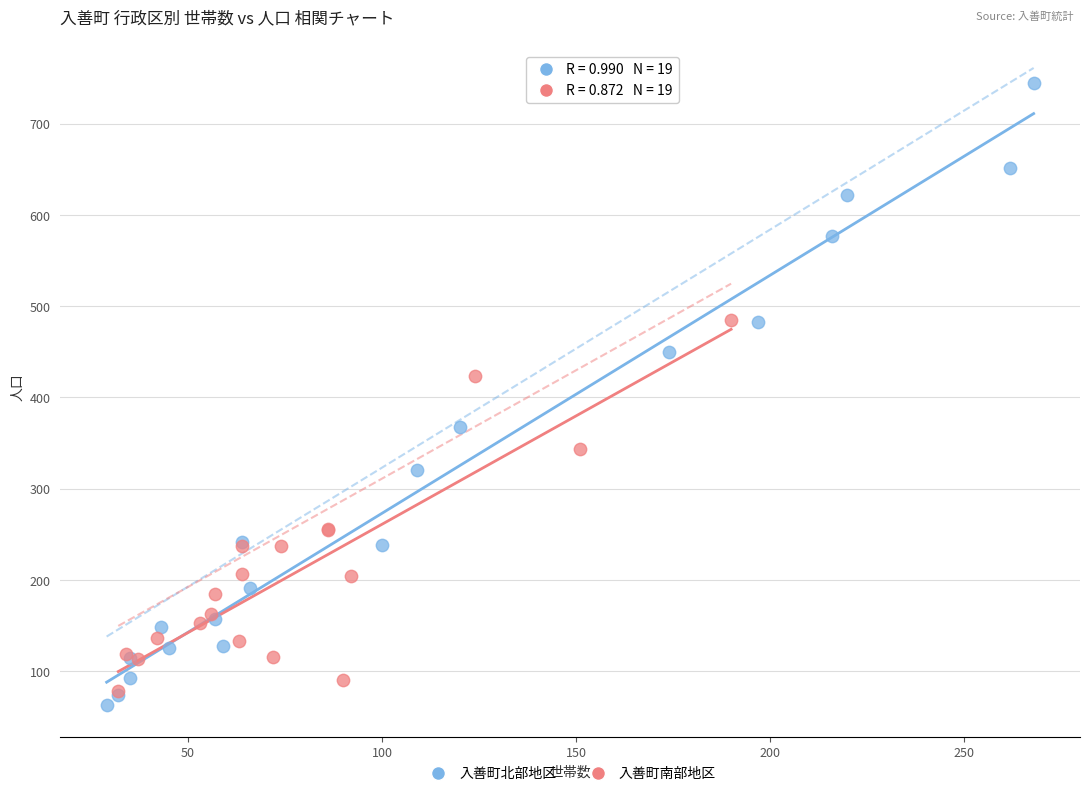

Which series has the largest Y range (max minus min)?

入善町北部地区